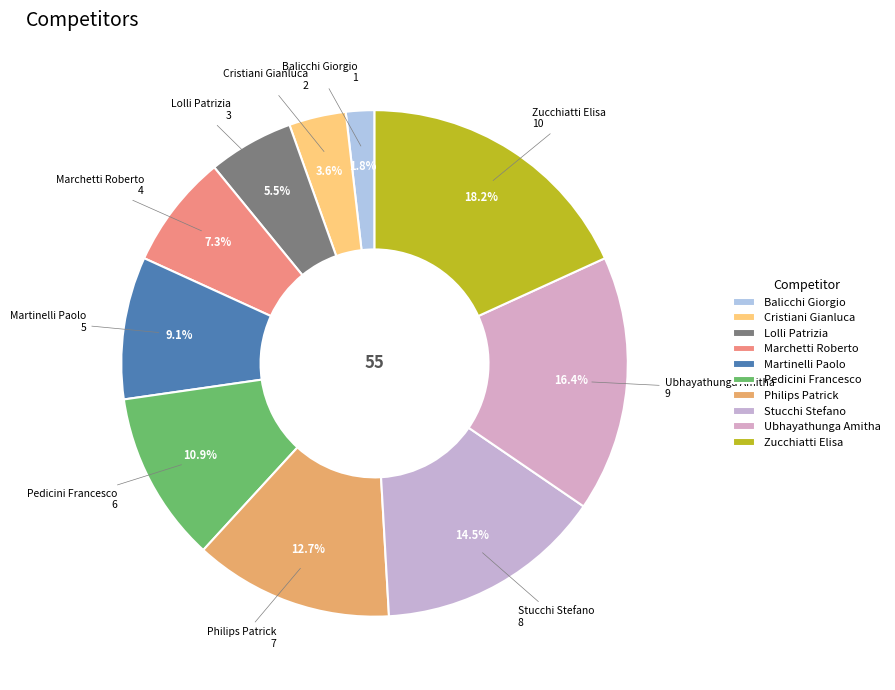

Between Stucchi Stefano and Lolli Patrizia, which is larger?

Stucchi Stefano